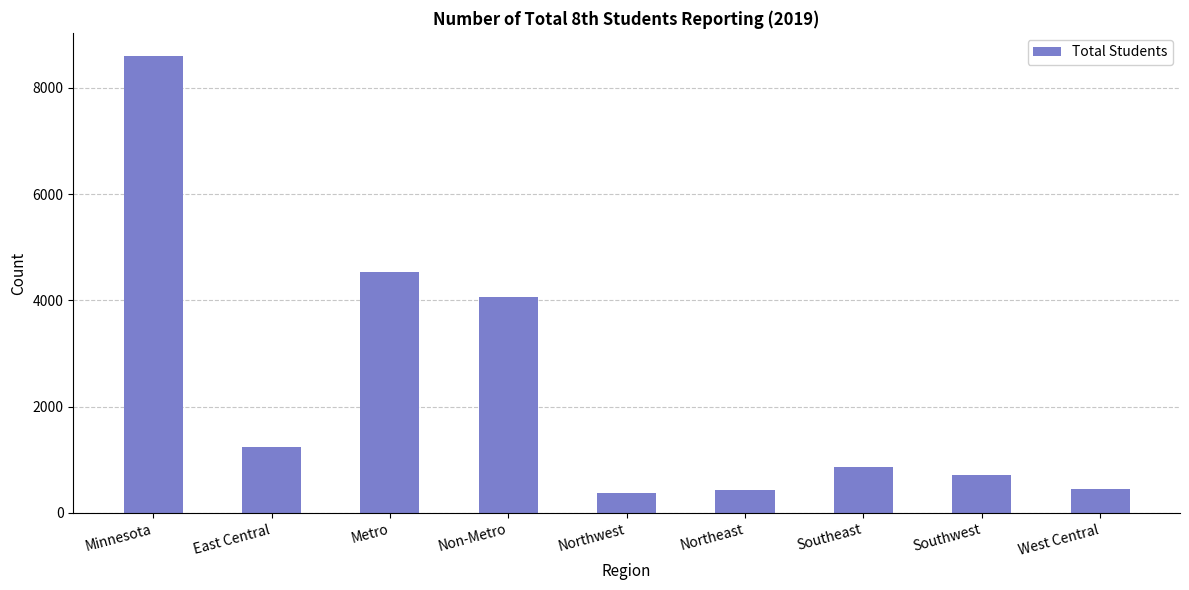

How many data points are less than 866?

4